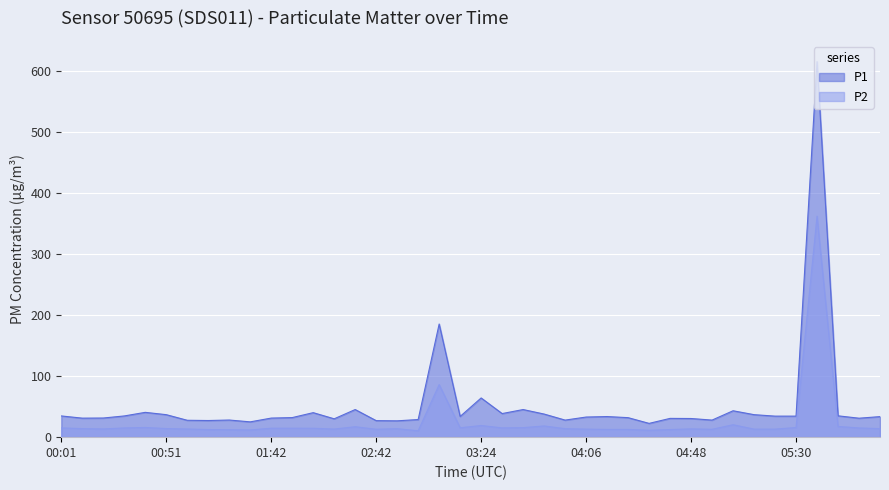

What is the greatest value displayed?

616.0